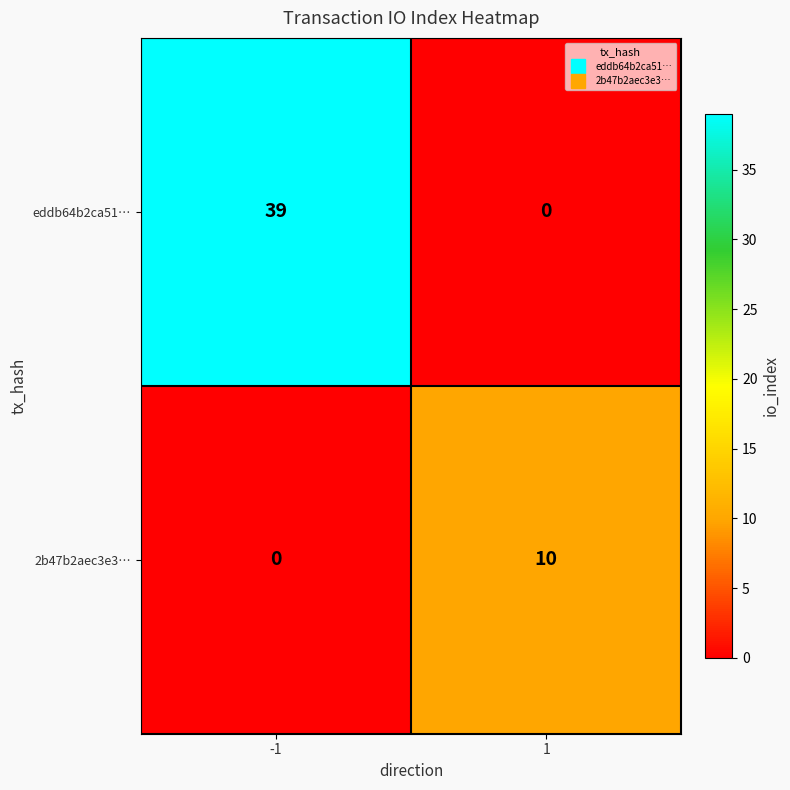

Reading left to right, what are all the values shown in this chart?

eddb64b2ca51…: 39	0
2b47b2aec3e3…: 0	10